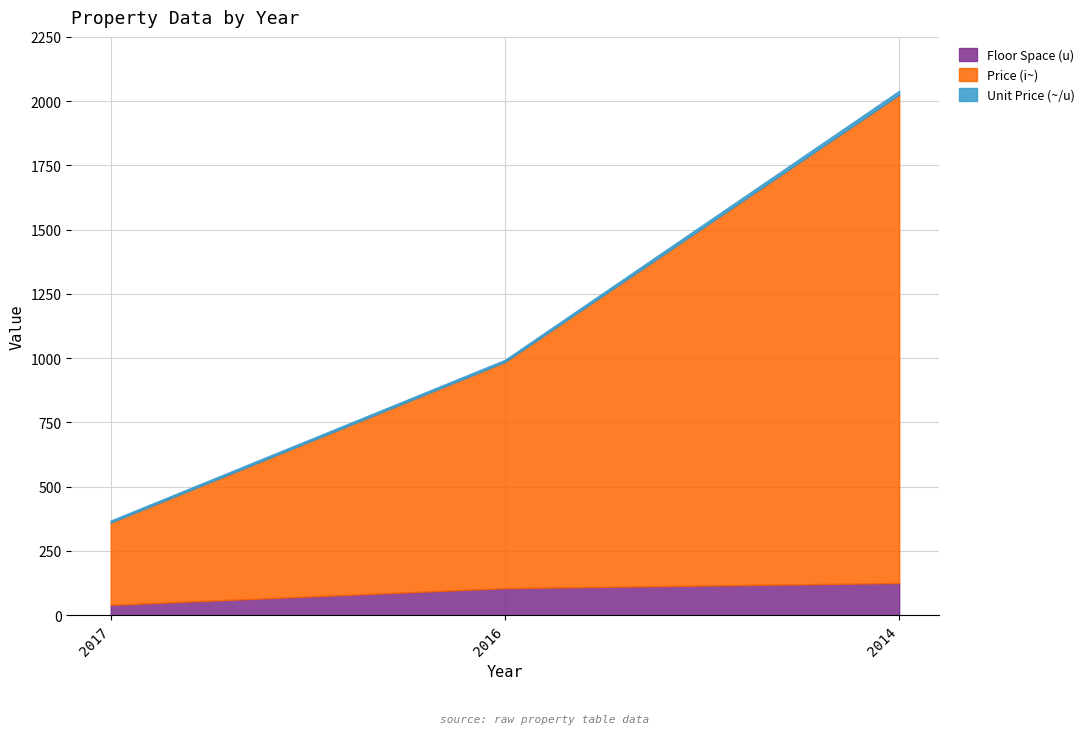

What is the difference between the highest and lowest values at 2016?

871.6